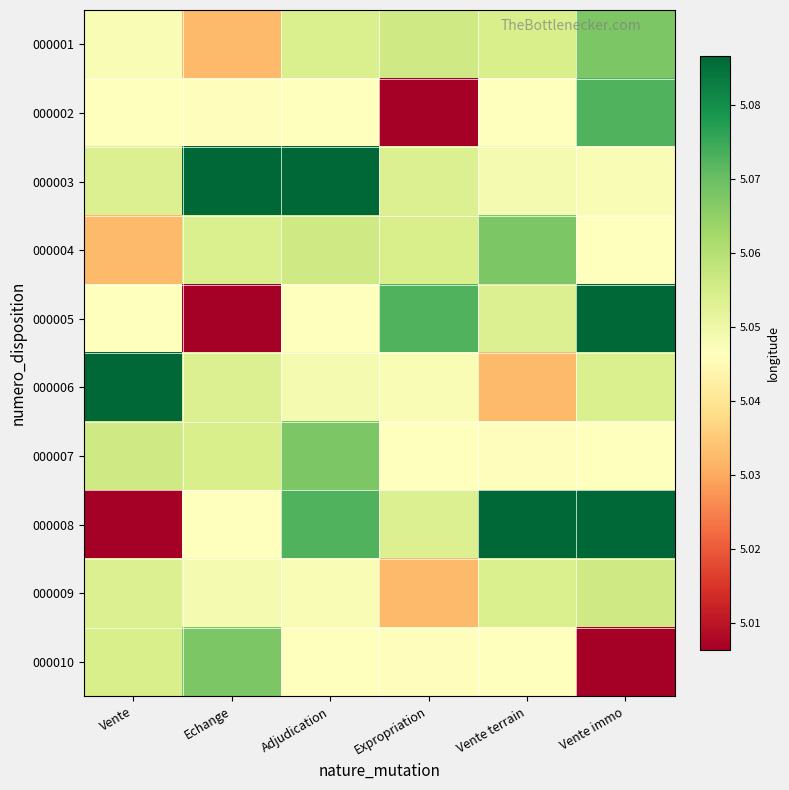

What is the spread (max minus min) of values at Vente immo?

0.1